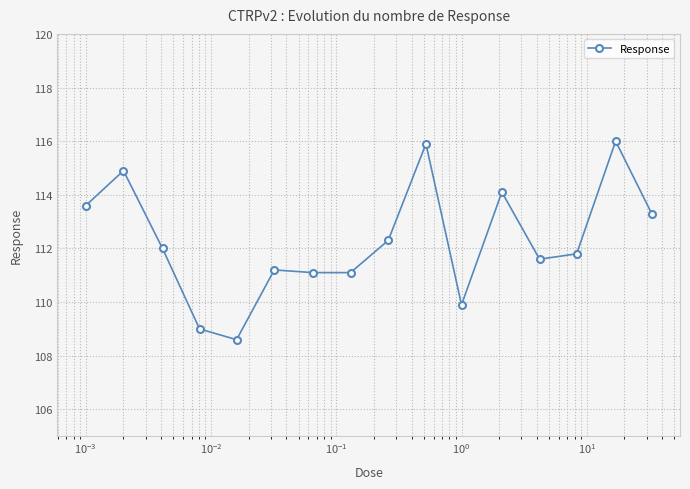

Reading left to right, transcribe all the data shown in this chart.

113.6	114.9	112.0	109.0	108.6	111.2	111.1	111.1	112.3	115.9	109.9	114.1	111.6	111.8	116.0	113.3